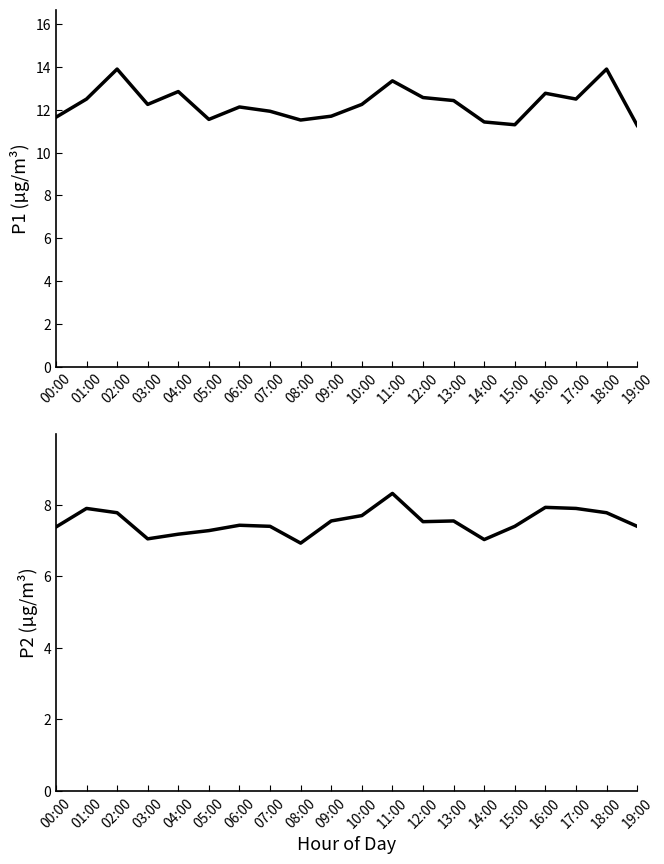

At which category does P2 reach its first local valley?

03:00